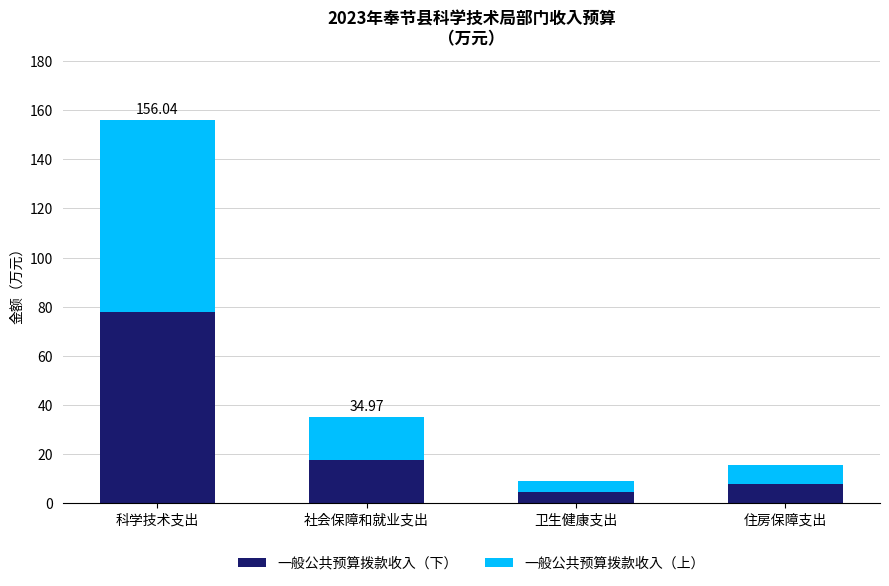

What is the total value across all series at 科学技术支出?

156.0